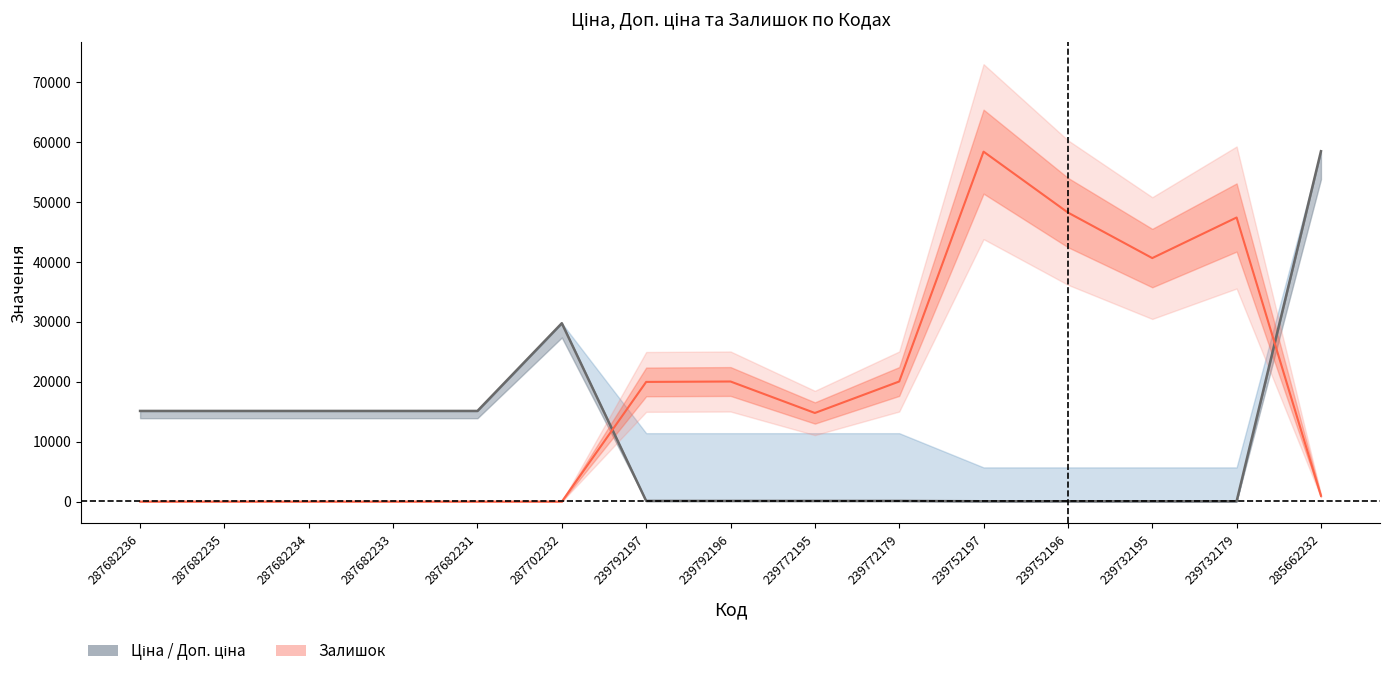

Is the value of Ціна at 239732179 greater than the value of Залишок at 287682236?

Yes